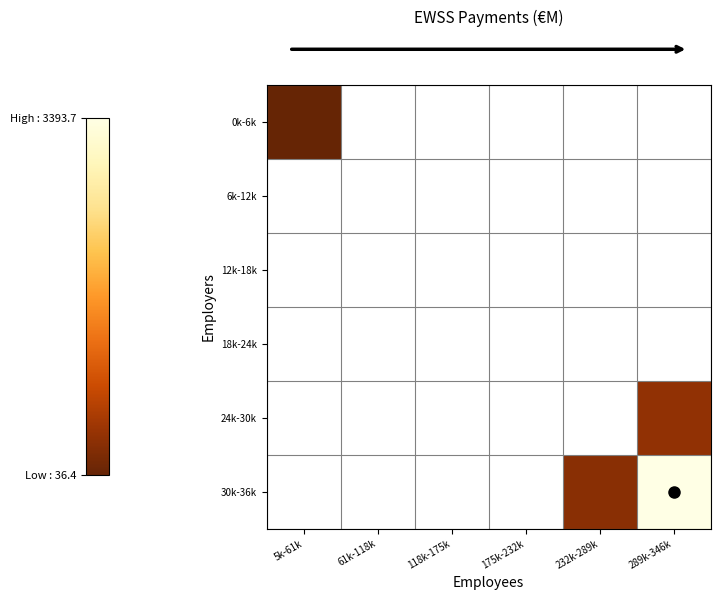

The value of 30k-36k at 289k-346k is 5335.9. True or false?

False